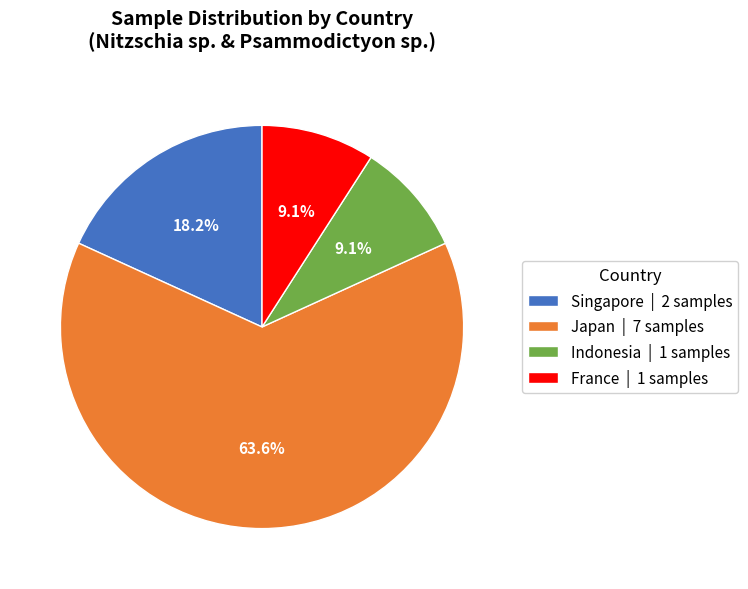

Is there a majority slice in this chart?

Yes